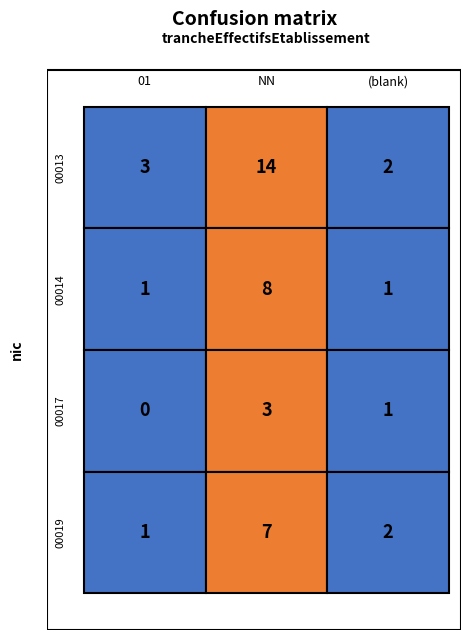

What is the sum of all NN values?

32